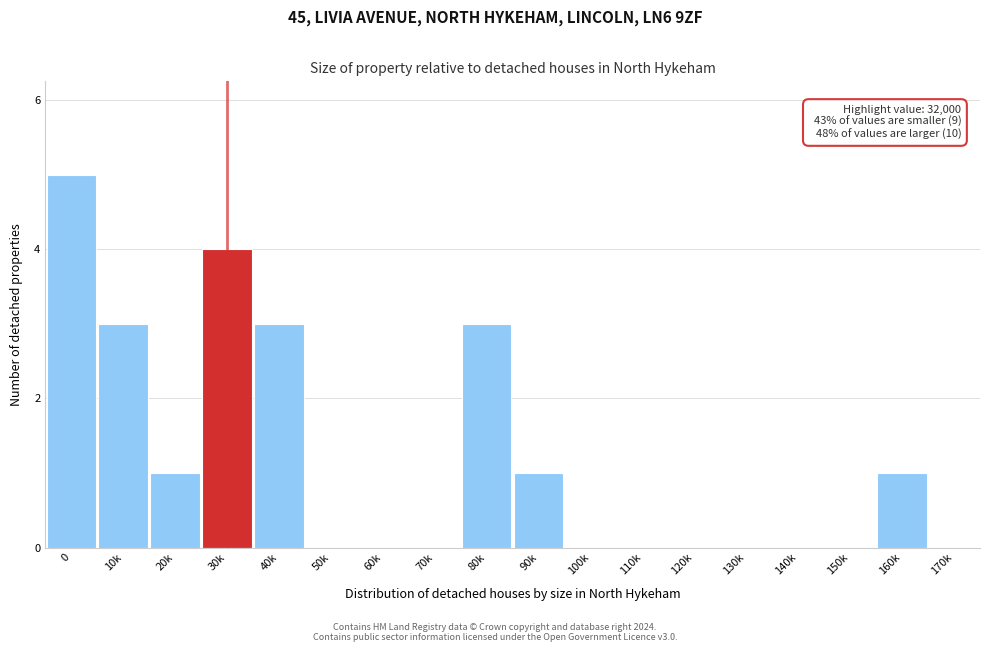

Reading right to left, what are all the values shown in this chart?

170k=0	160k=1	150k=0	140k=0	130k=0	120k=0	110k=0	100k=0	90k=1	80k=3	70k=0	60k=0	50k=0	40k=3	30k=4	20k=1	10k=3	0=5